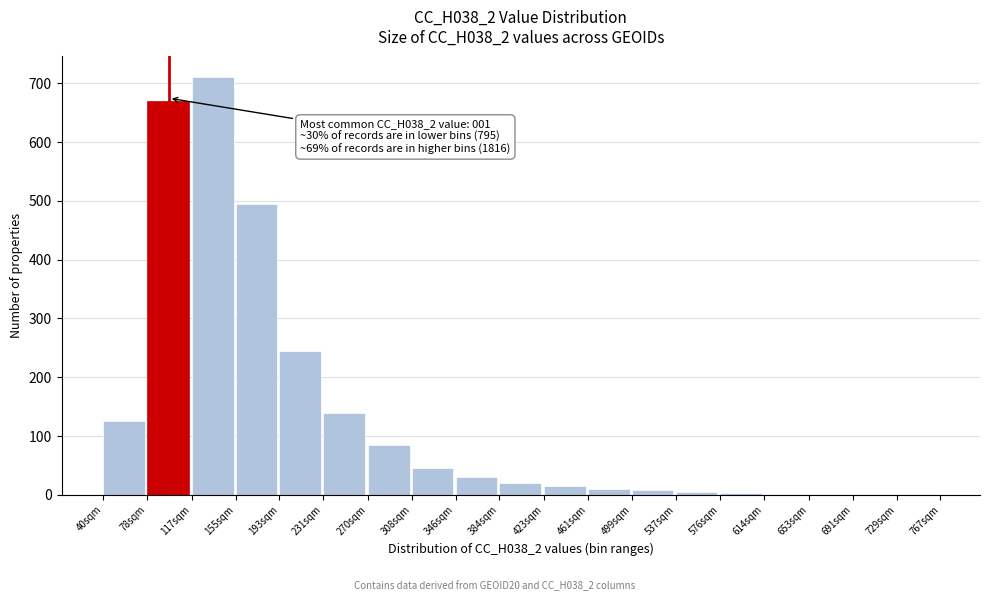

The value at 231sqm is 60. True or false?

False